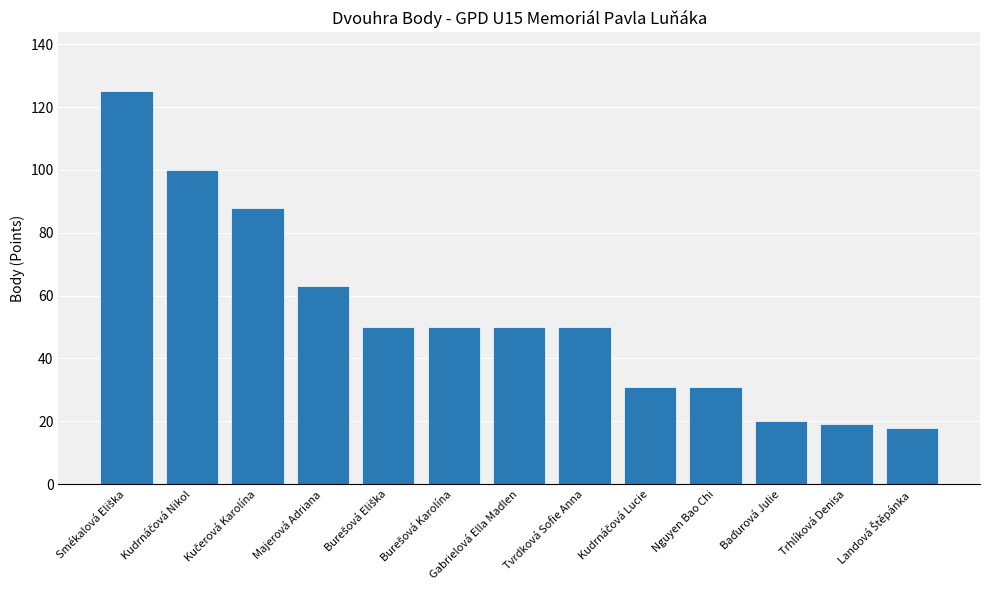

What is the greatest value displayed?

125